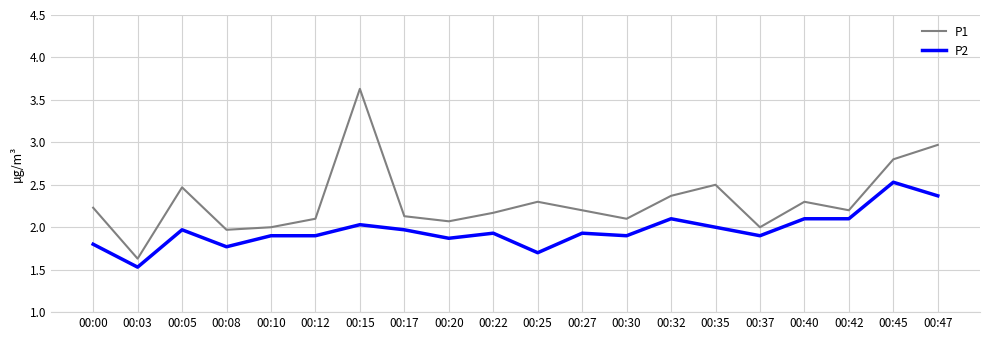

Reading left to right, extract all data points from this chart.

P1: 2.2	1.6	2.5	2.0	2.0	2.1	3.6	2.1	2.1	2.2	2.3	2.2	2.1	2.4	2.5	2.0	2.3	2.2	2.8	3.0
P2: 1.8	1.5	2.0	1.8	1.9	1.9	2.0	2.0	1.9	1.9	1.7	1.9	1.9	2.1	2.0	1.9	2.1	2.1	2.5	2.4